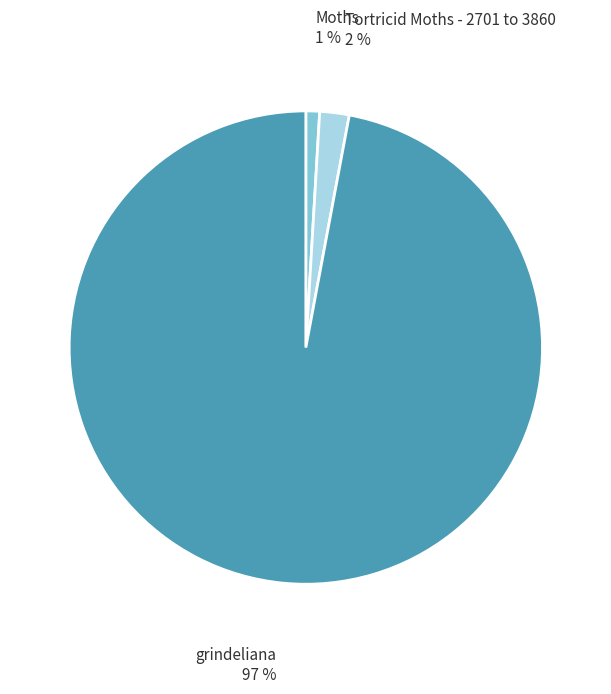

Does grindeliana account for over 50% of the chart?

Yes